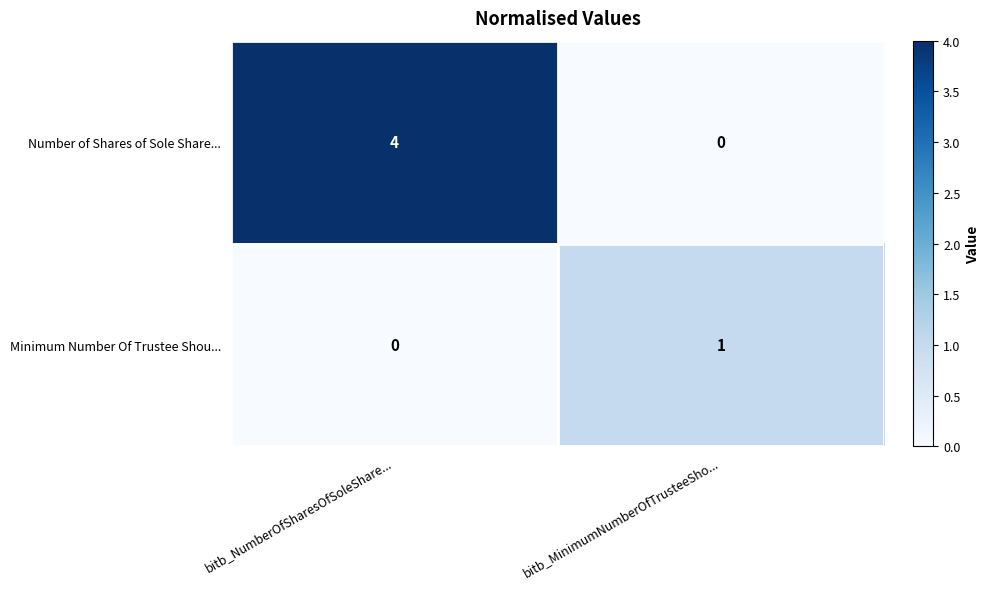

The Minimum Number Of Trustee Shou... series shows 1 at bitb_NumberOfSharesOfSoleShare.... True or false?

False